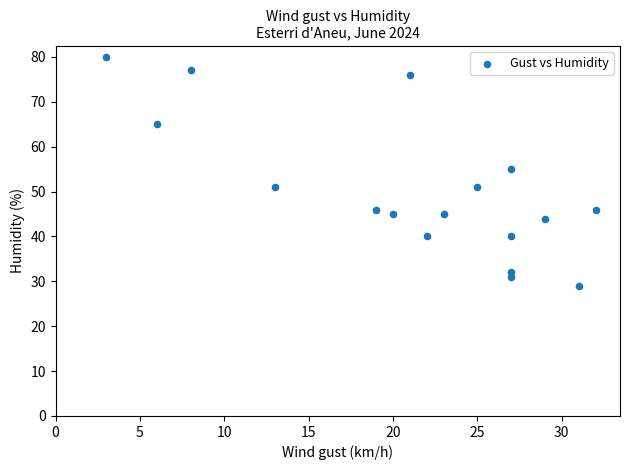

What Y value in the scatter plot is closest to 54?

55